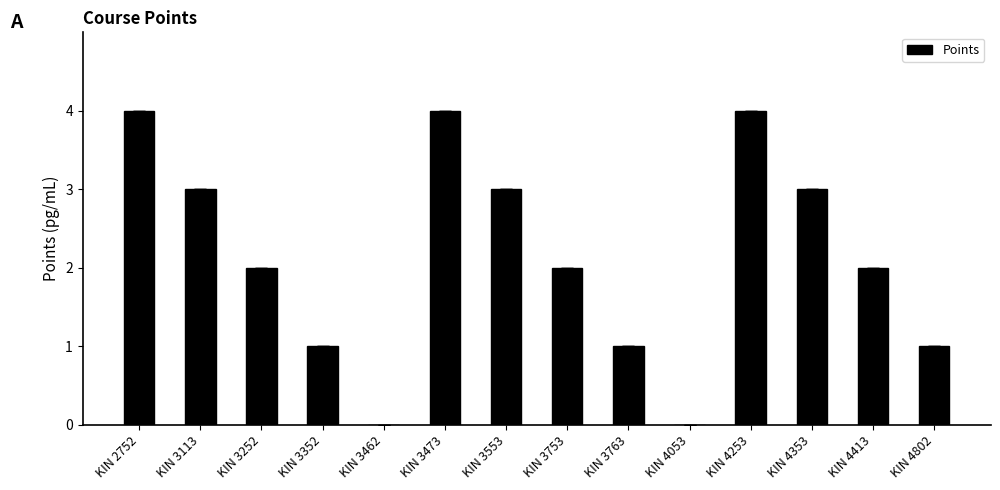

The chart shows a value of 0 at KIN 3352. True or false?

False